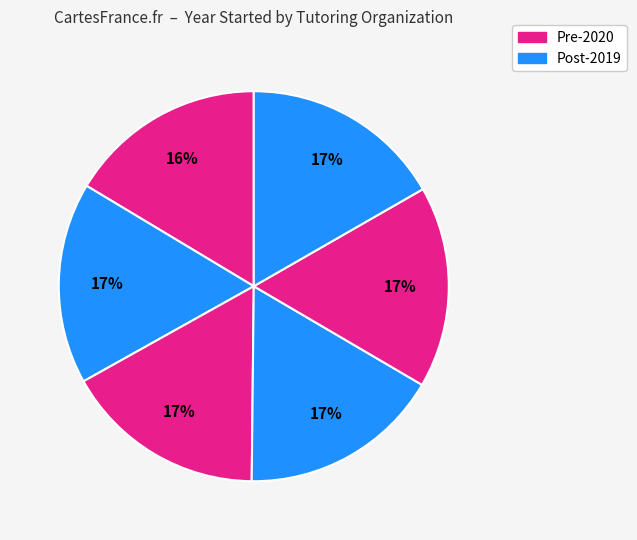

How many segments does this pie chart have?

6